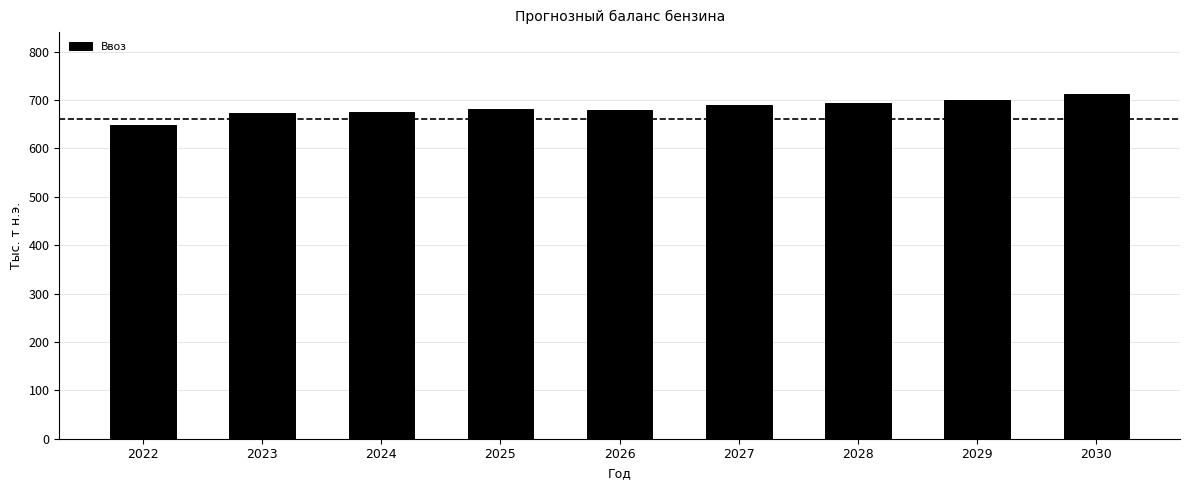

The value at 2025 is 682.2. True or false?

True